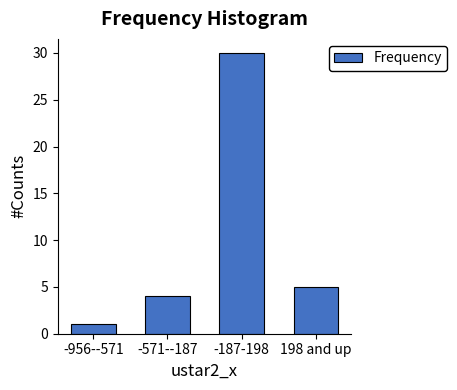

Reading left to right, transcribe all the data shown in this chart.

-956--571=1	-571--187=4	-187-198=30	198 and up=5